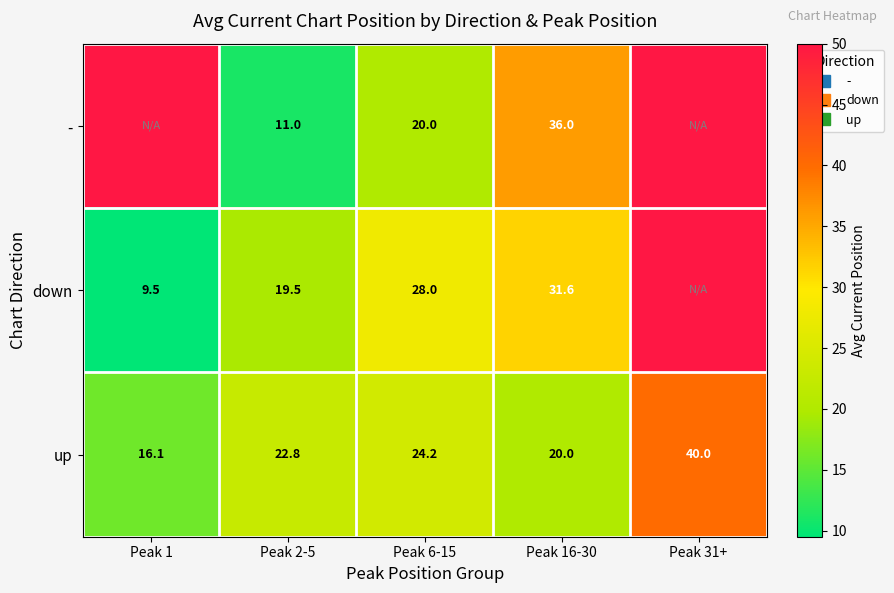

At which label does up first exceed 22?

Peak 2-5